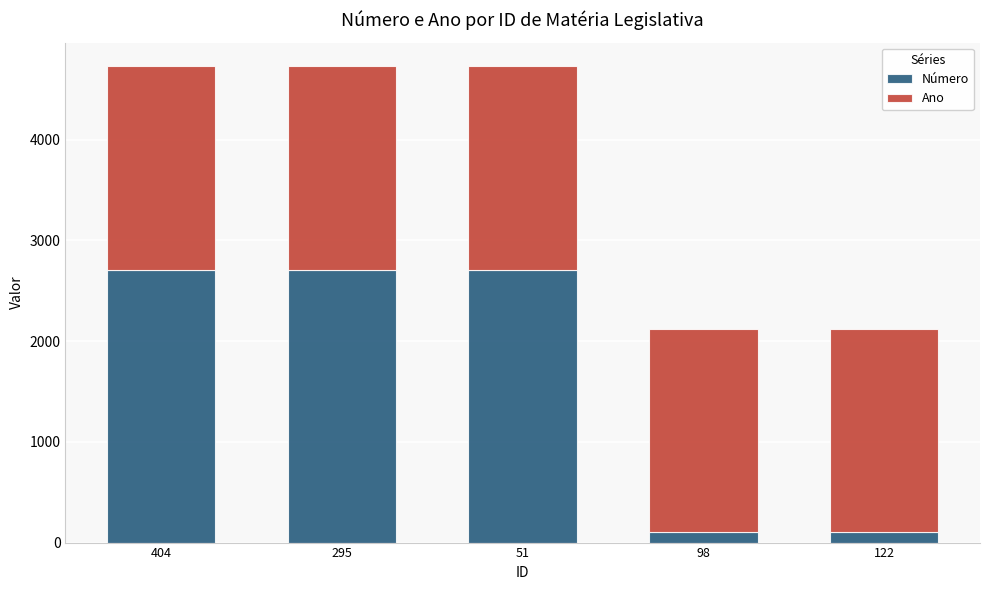

What is the total value across all series at 122?

2123